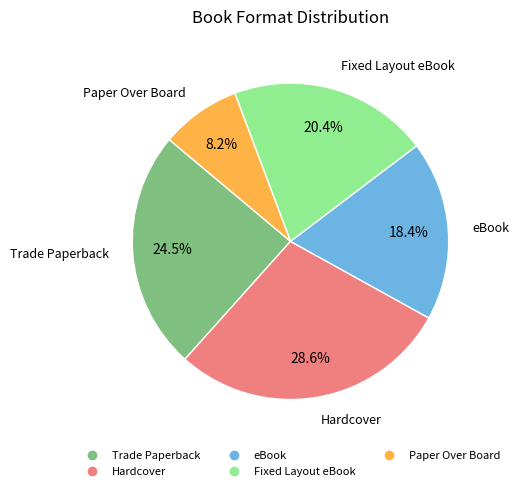

Is there a majority slice in this chart?

No